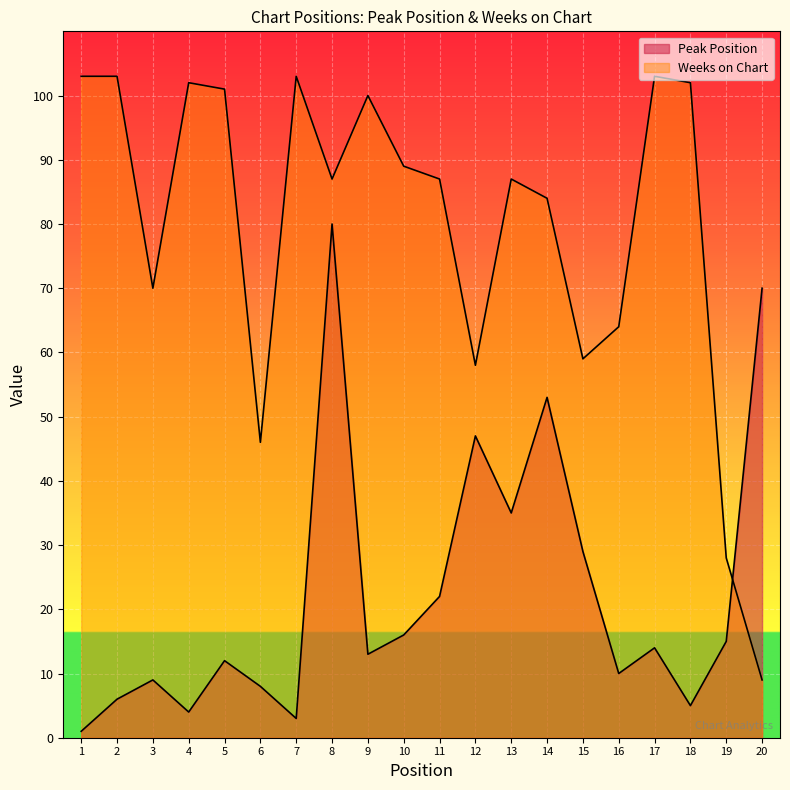

Which series changed the most between 7 and 18?

Peak Position